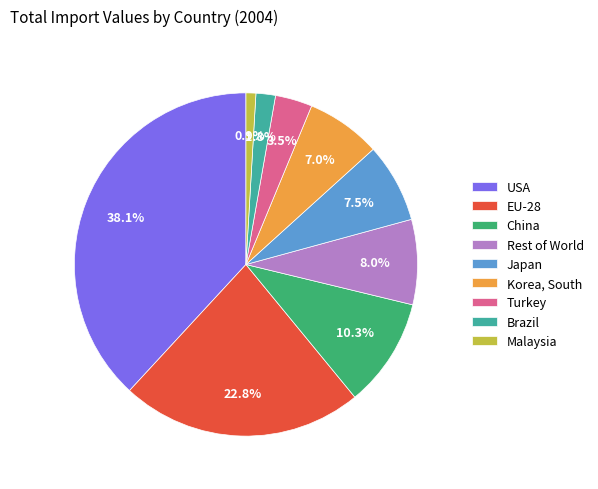

What percentage is NOT represented by Malaysia?

99.1%